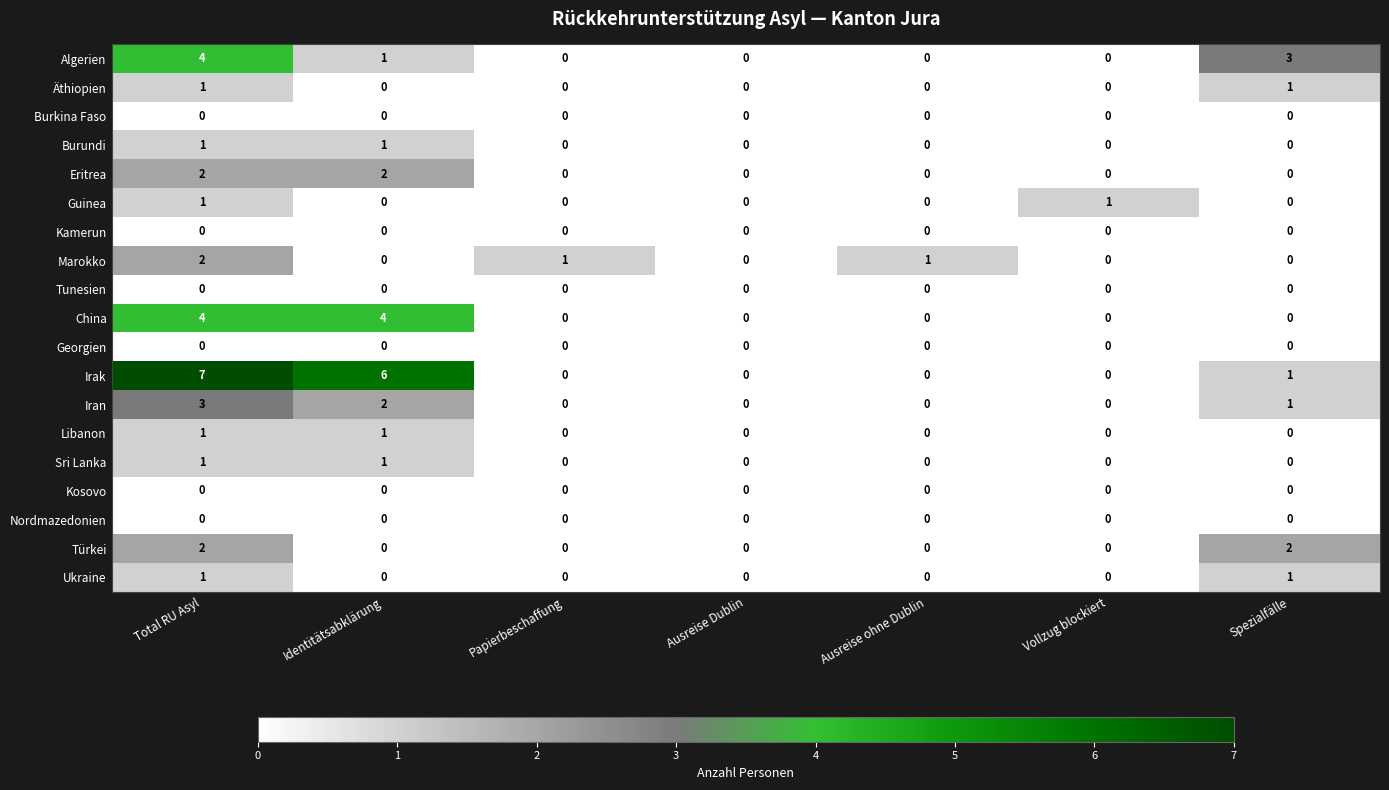

What is the sum of all Irak values?

14